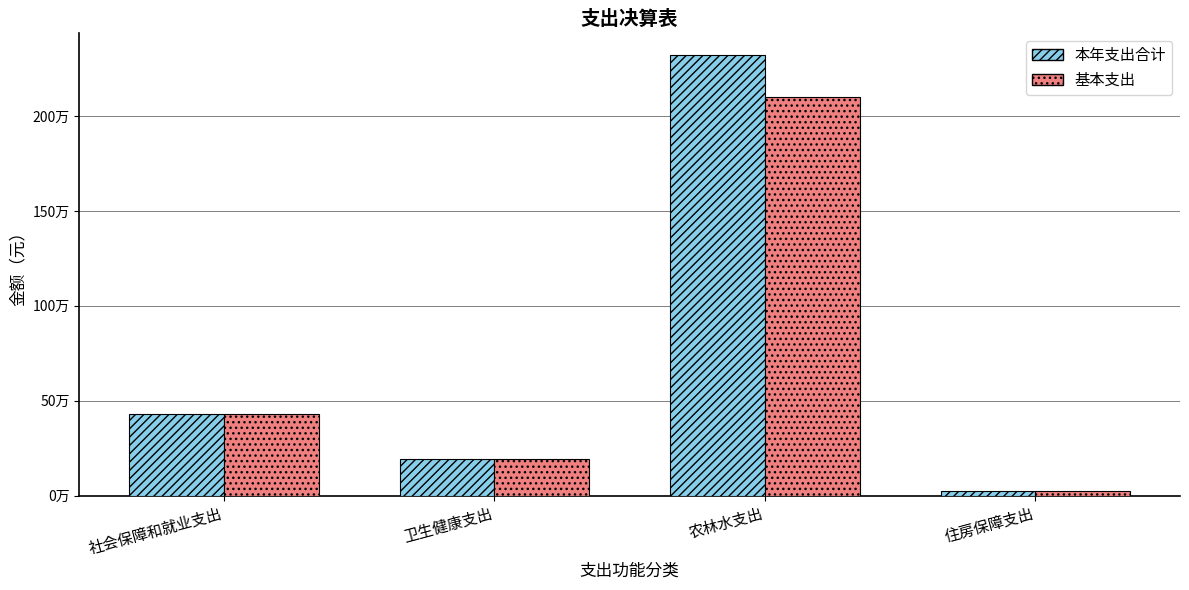

What are all the series names shown in the legend?

本年支出合计, 基本支出